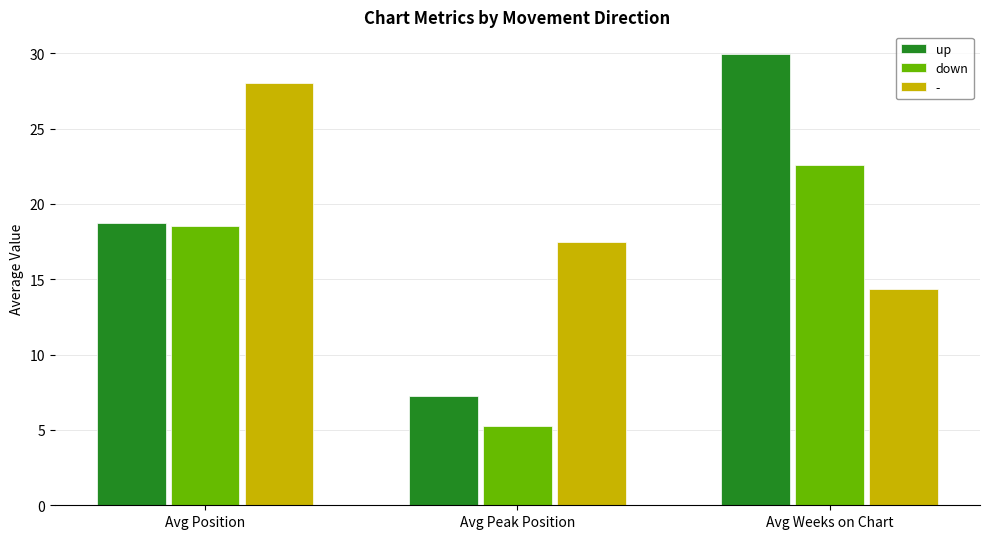

Rank the categories by up value from highest to lowest.

Avg Weeks on Chart, Avg Position, Avg Peak Position